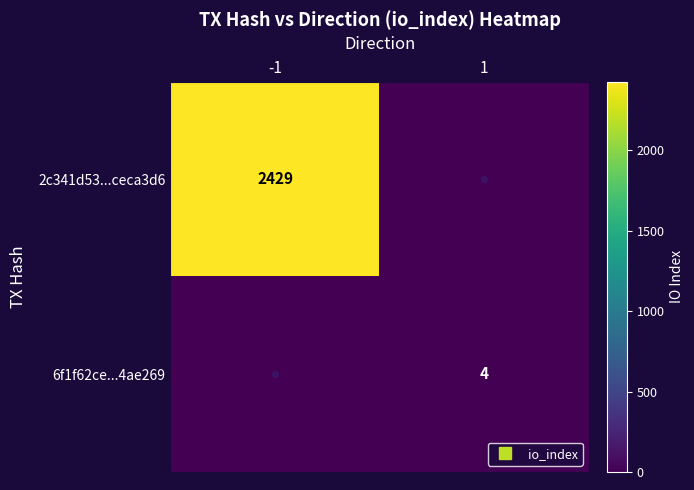

What is the sum of all 2c341d53...ceca3d6 values?

2429